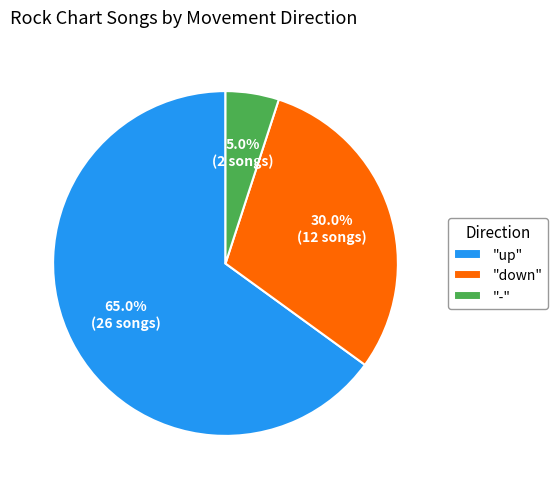

Is there any slice that represents more than half of the pie?

Yes